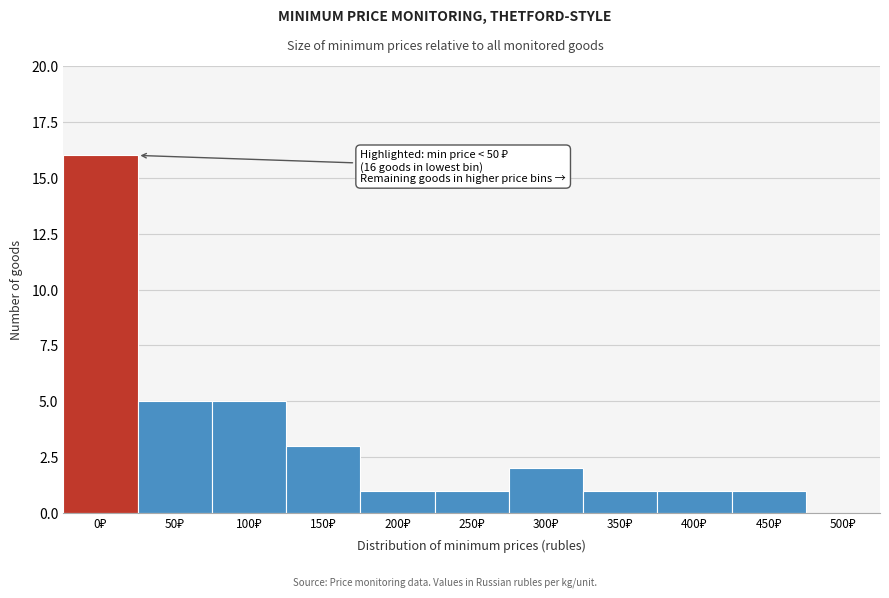

What is the sum of all values?

36